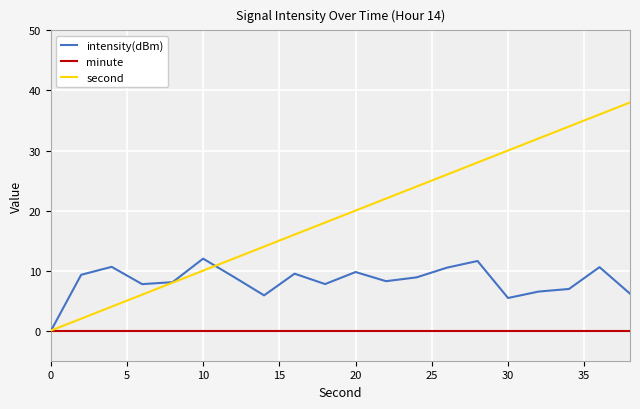

Which series has the widest spread of values?

second